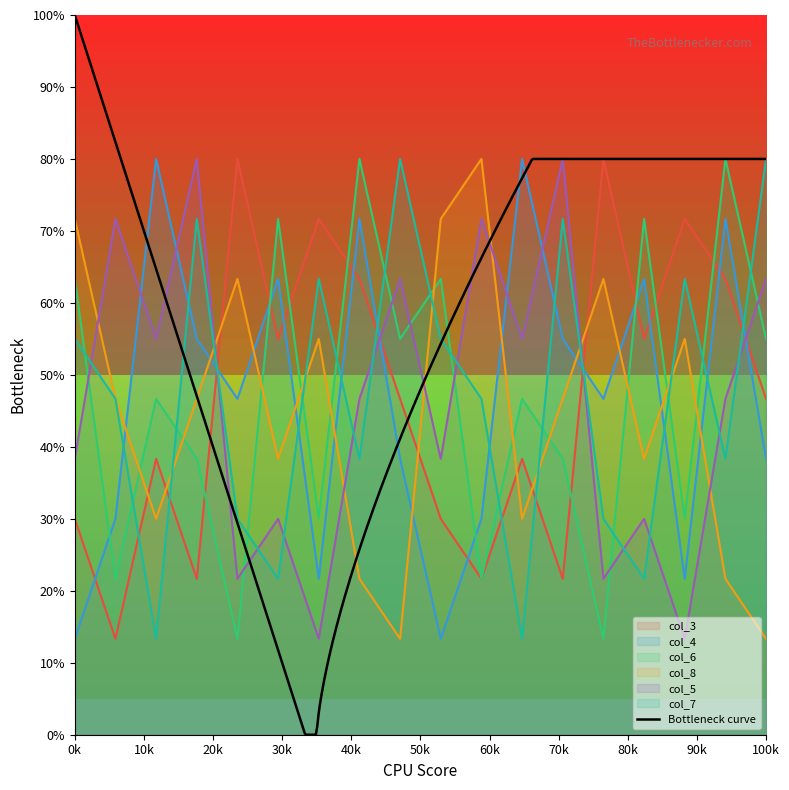

Rank the series by their maximum value, from lowest to highest.

col_3, col_4, col_6, col_8, col_5, col_7